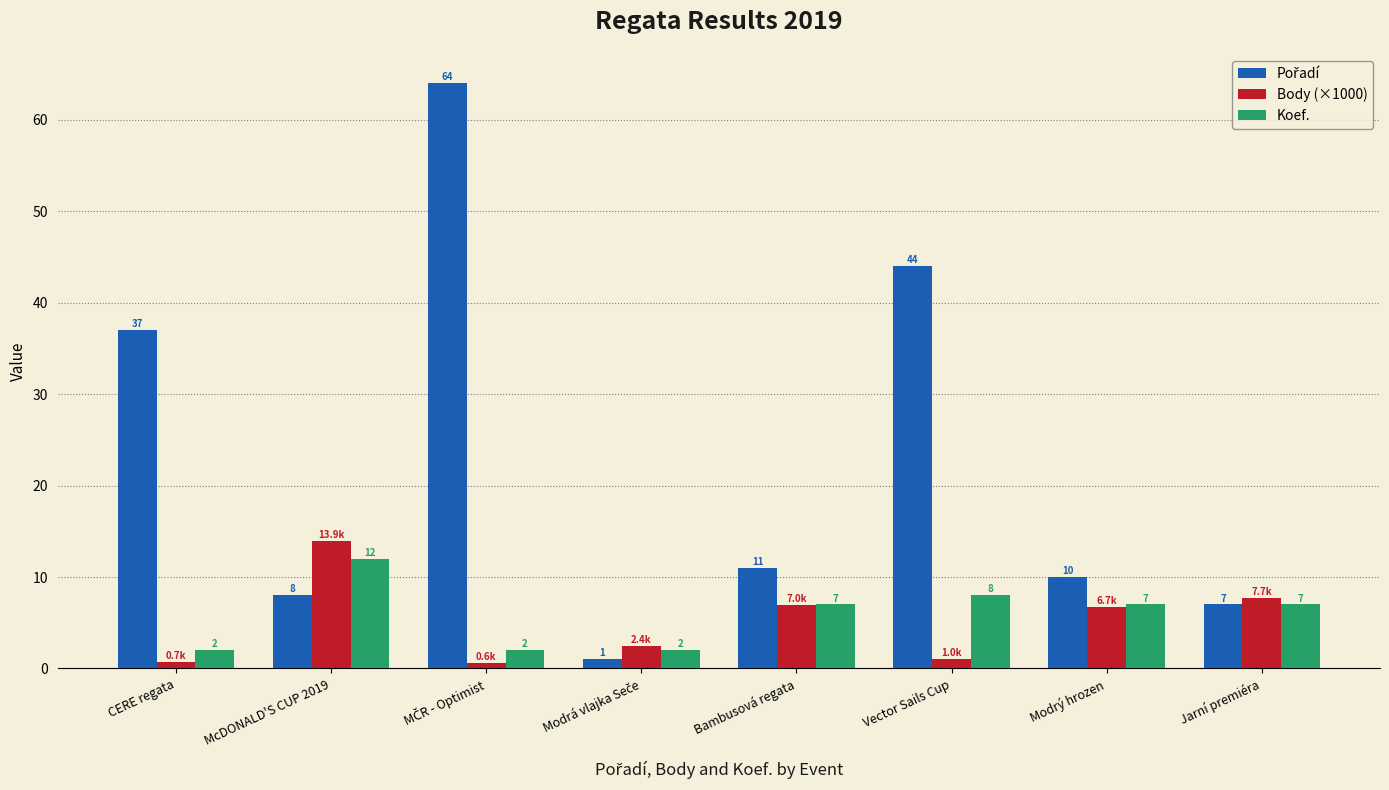

Does the chart contain stacked bars?

No